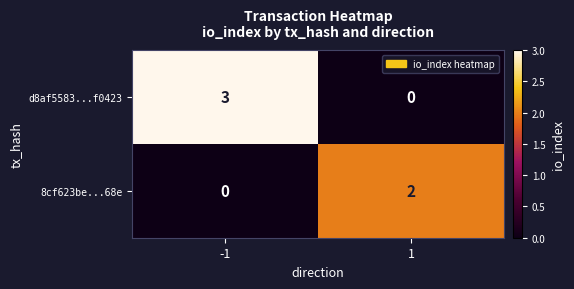

What is the difference between the maximum and minimum values in the d8af5583...f0423 series?

3